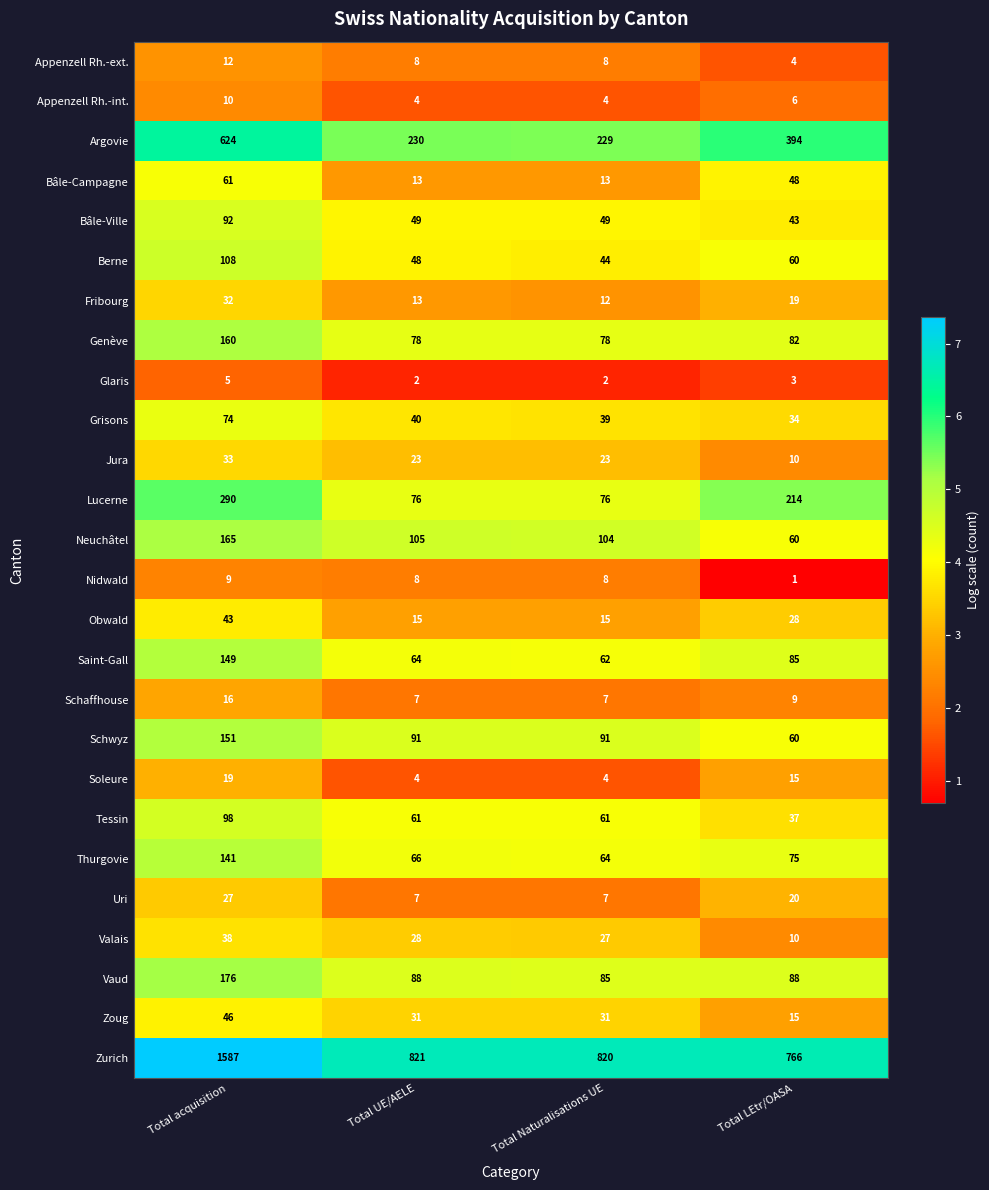

At which label does Tessin reach its peak?

Total acquisition